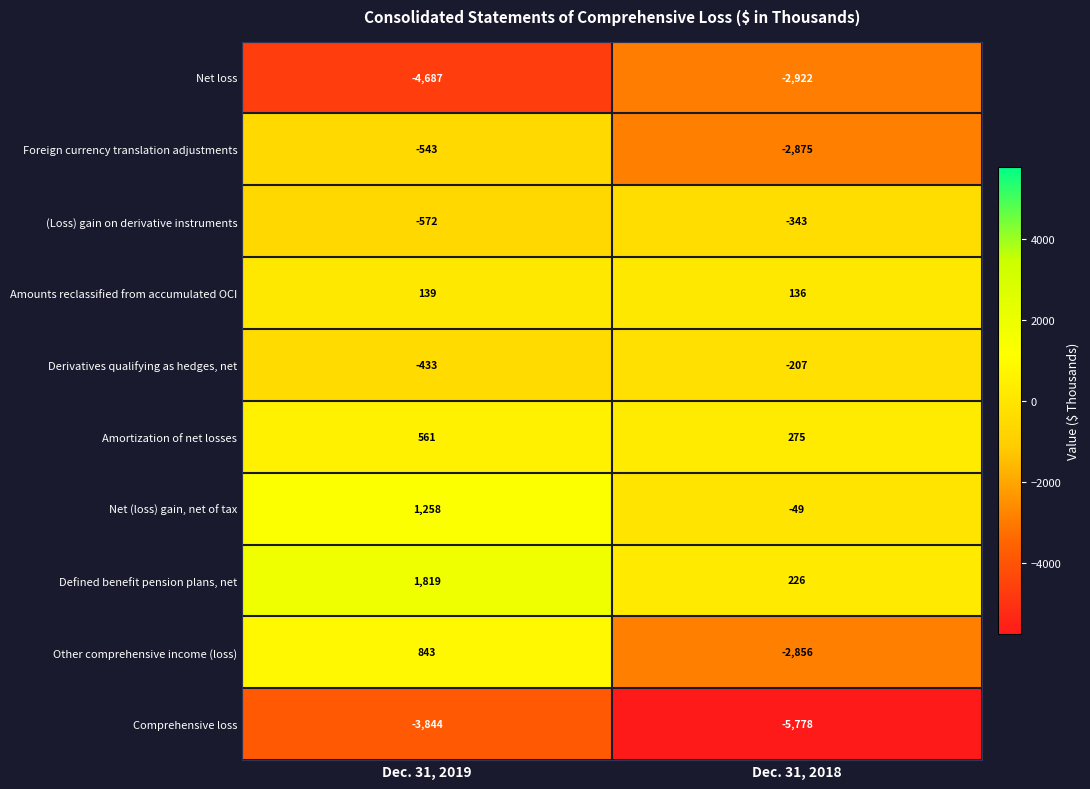

Which series has the largest total across all categories?

Defined benefit pension plans, net